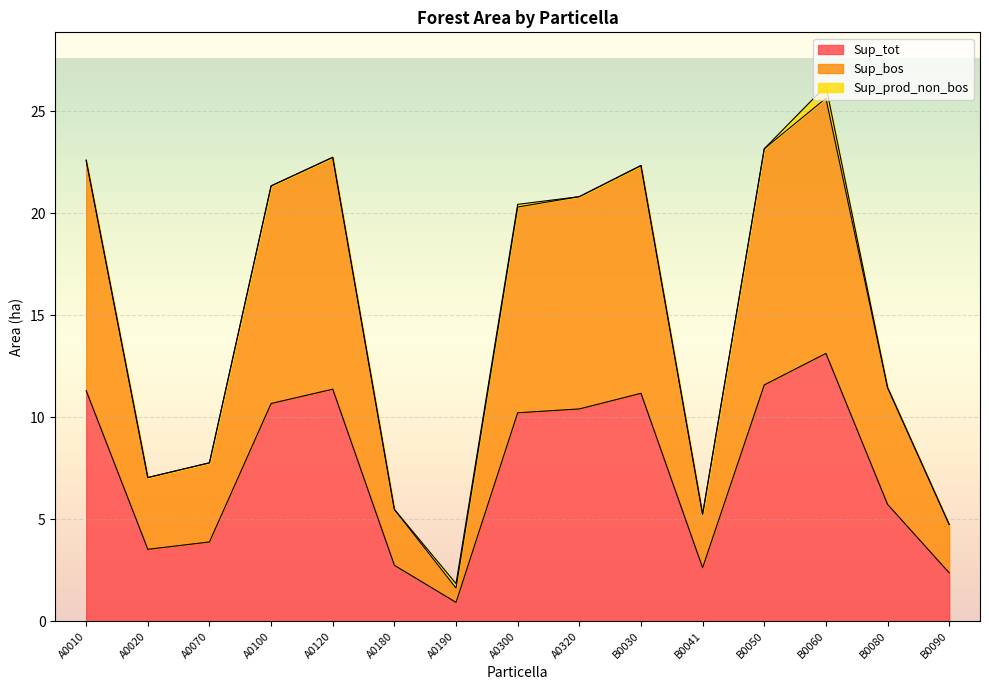

At which category does the chart reach its peak across all series?

B0060